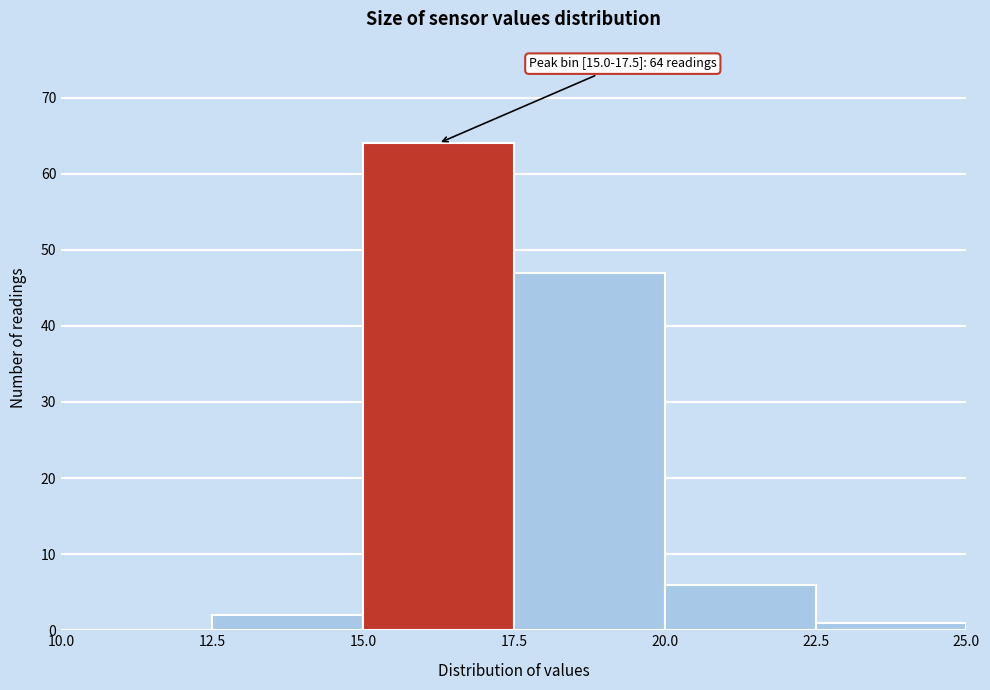

Which range on the x-axis has the tallest bar?

15.0 to 17.5